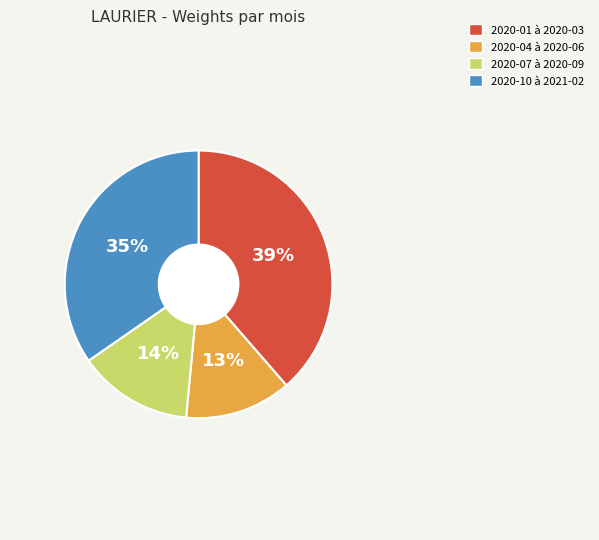

What is the ratio of the value at 2020-10 à 2021-02 to the value at 2020-01 à 2020-03?

0.9